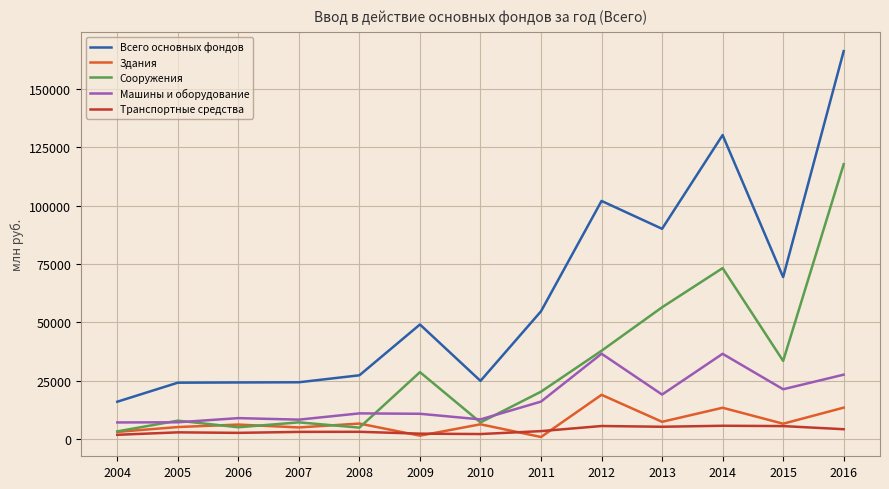

Is this an area chart (filled region under the line)?

No